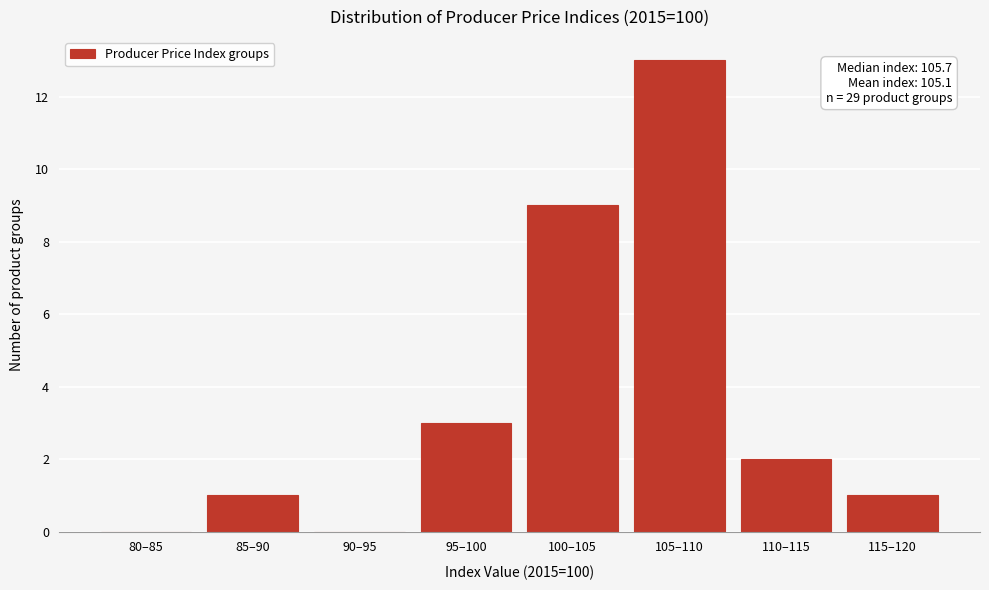

Reading left to right, extract all data points from this chart.

80–85=0	85–90=1	90–95=0	95–100=3	100–105=9	105–110=13	110–115=2	115–120=1